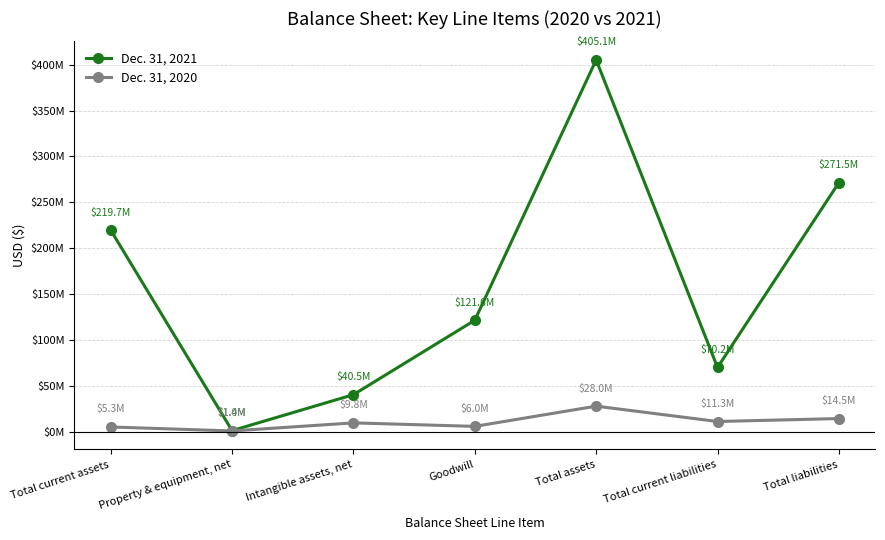

Reading left to right, transcribe all the data shown in this chart.

Dec. 31, 2021: 219741467	1376751	40525453	121580144	405142729	70189546	271455687
Dec. 31, 2020: 5342183	1010801	9798813	5983852	28028207	11285663	14505506